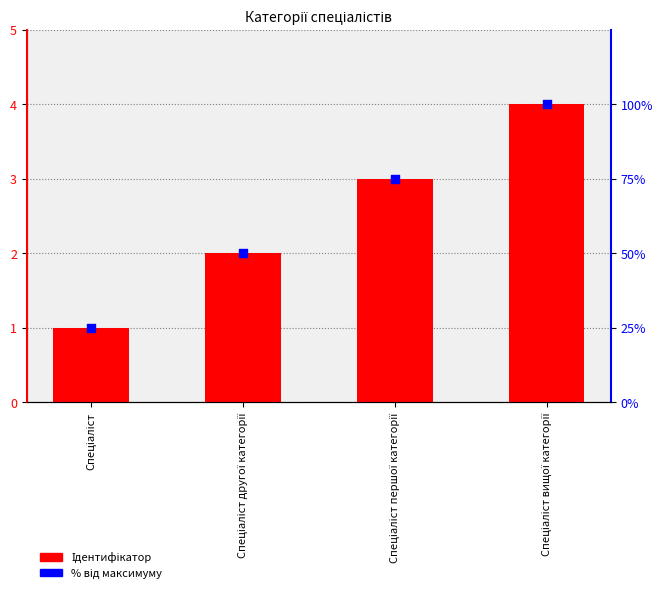

At which category is the sum across all series the highest?

Спеціаліст вищої категорії